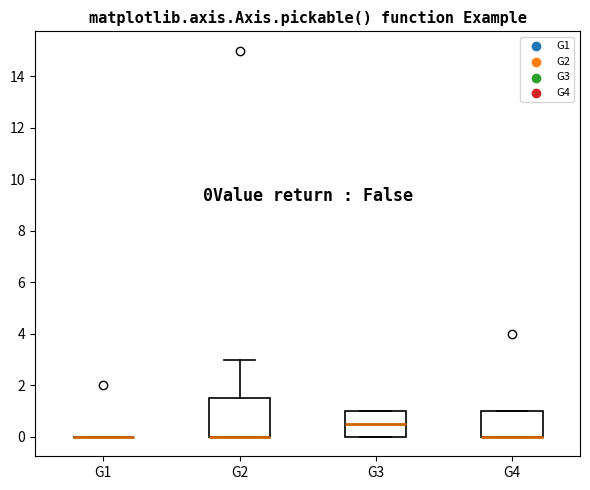

Reading left to right, transcribe this box plot: for each box, give where its median line is, the range the box spans, and where its two whiskers end, as read against the y-axis. The values are not printed on the chart, so give them approximately, as read against the axis.

G1: box collapsed to a line at 0.0, whiskers 0.0 to 0.0
G2: median 0.0 (drawn on the box's lower edge), box 0.0 to 1.6, whiskers 0.0 to 3.0
G3: median 0.6, box 0.0 to 1.0, whiskers 0.0 to 1.0
G4: median 0.0 (drawn on the box's lower edge), box 0.0 to 1.0, whiskers 0.0 to 1.0